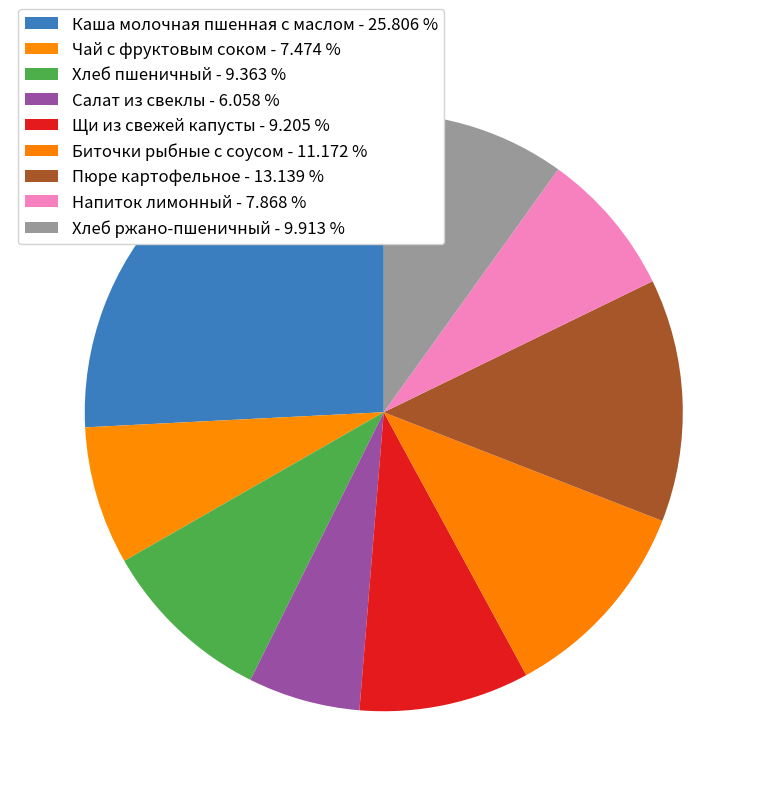

Is there any slice that represents more than half of the pie?

No